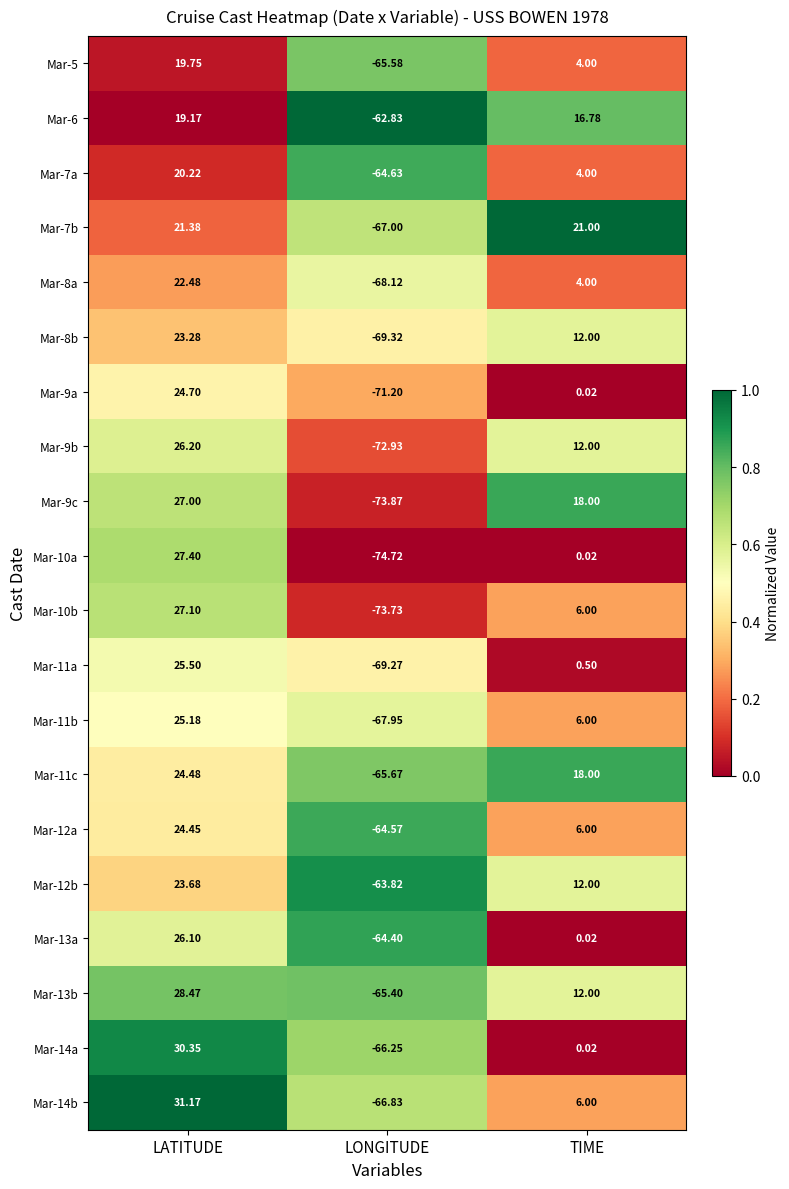

How many distinct data groups are displayed?

20